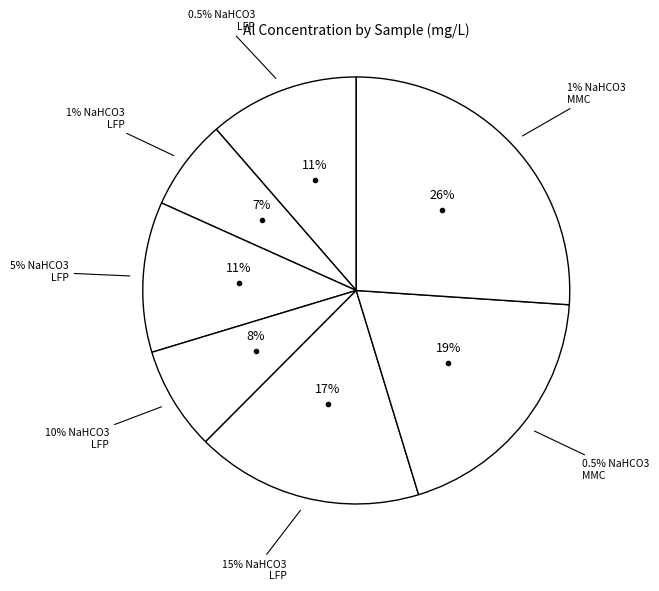

Rank the categories by value from lowest to highest.

1% NaHCO3 LFP Battery-TM, 10% NaHCO3 LFP Battery-TM, 0.5% NaHCO3 LFP Battery-TM, 5% NaHCO3 LFP Battery-TM, 15% NaHCO3 LFP Battery-TM, 0.5% NaHCO3 MMC Battery-TM, 1% NaHCO3 MMC Battery-TM